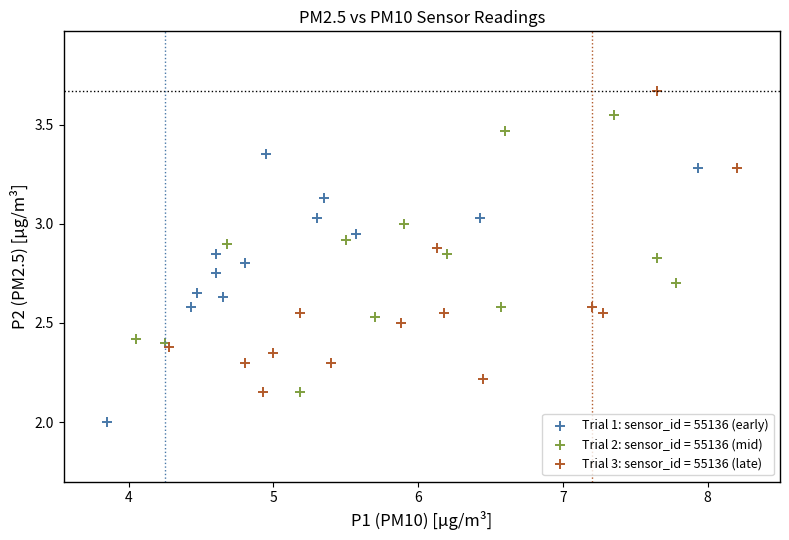

Which series reaches the maximum Y coordinate?

Trial 3: sensor_id = 55136 (late)